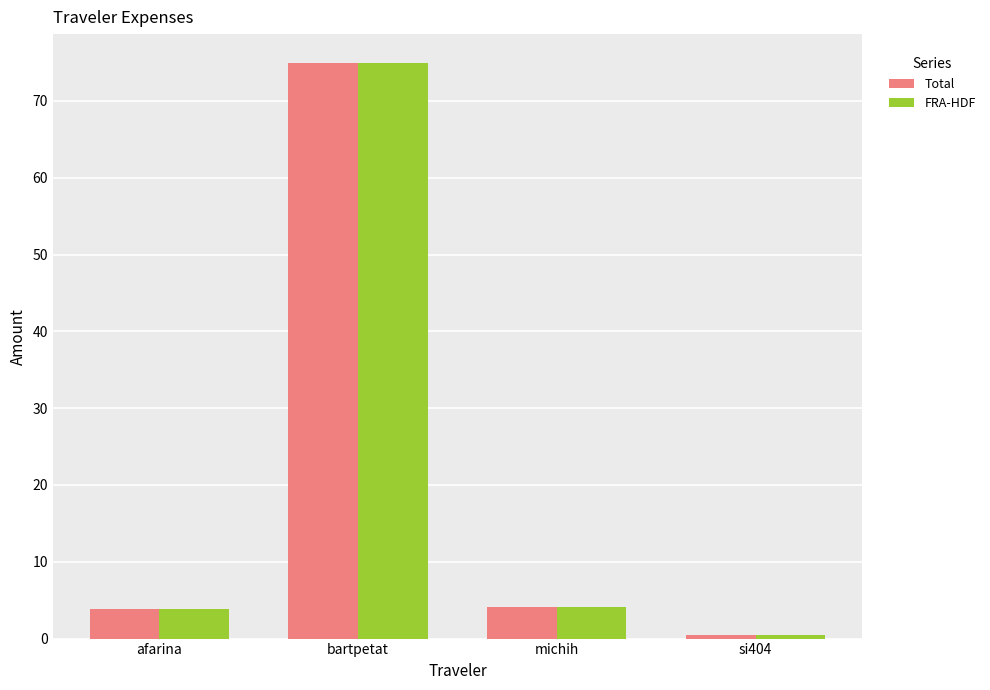

At how many categories does at least one series exceed 74?

1